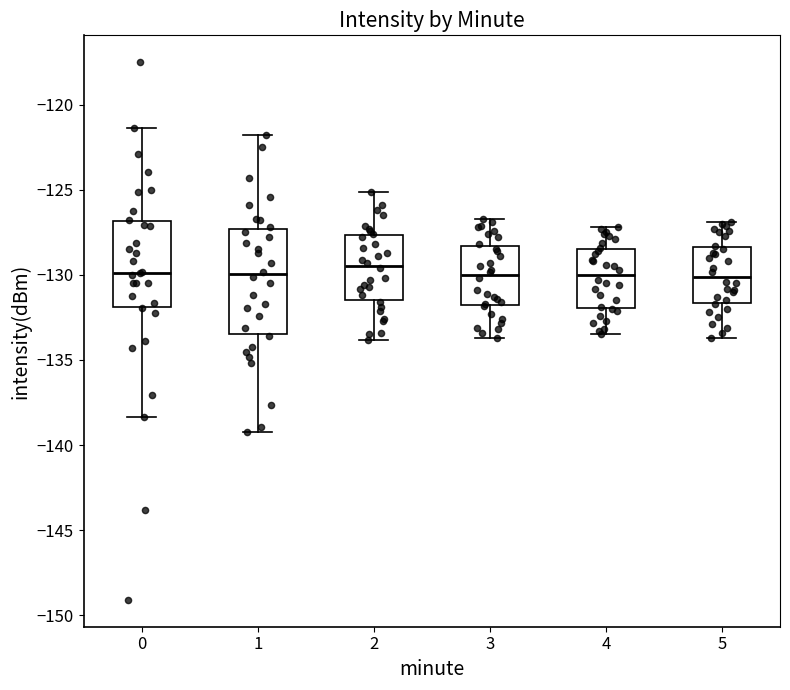

Comparing the boxes themselves (not the whiskers), which one is the tallest?

1